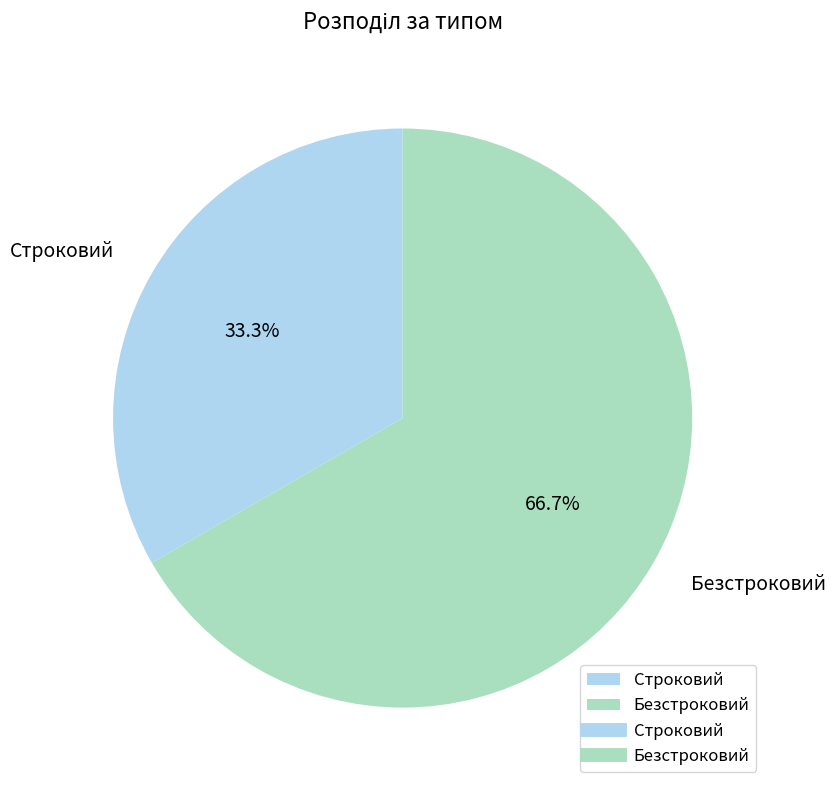

To the nearest percent, what is the difference between the largest and smallest slice percentages?

33%